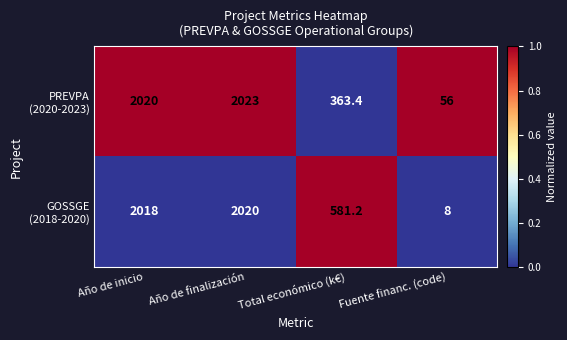

At which category does the chart reach its minimum across all series?

Fuente financ. (code)